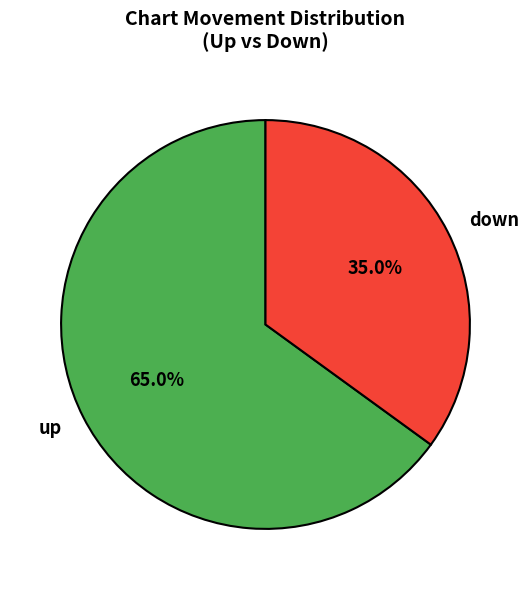

Is down the majority of the pie?

No